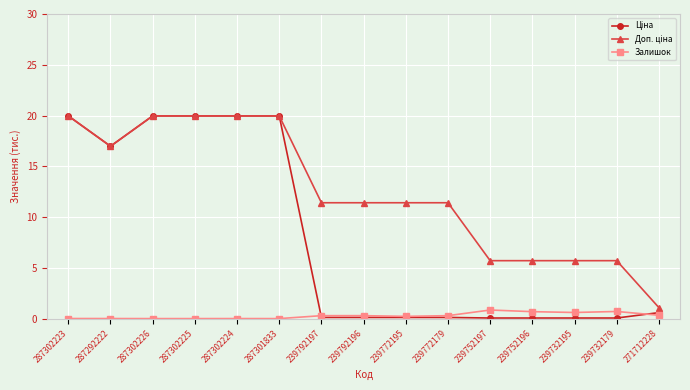

At how many categories does at least one series exceed 2?

14